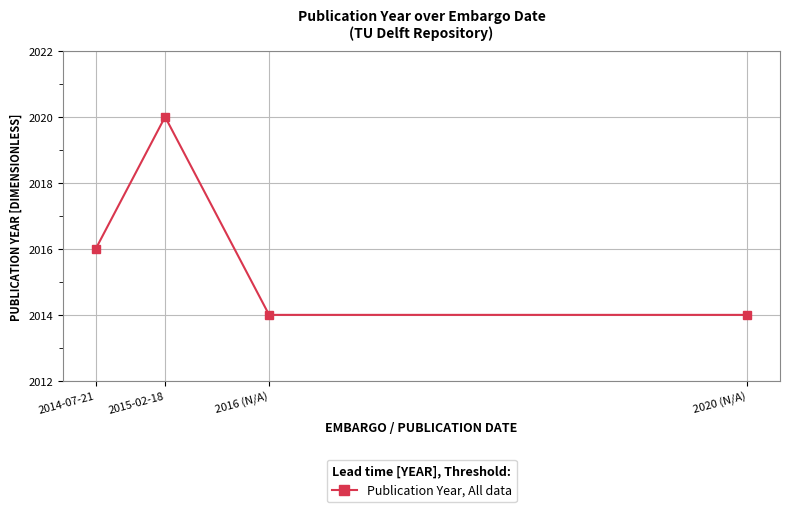

What position from the left is 2015-02-18?

2